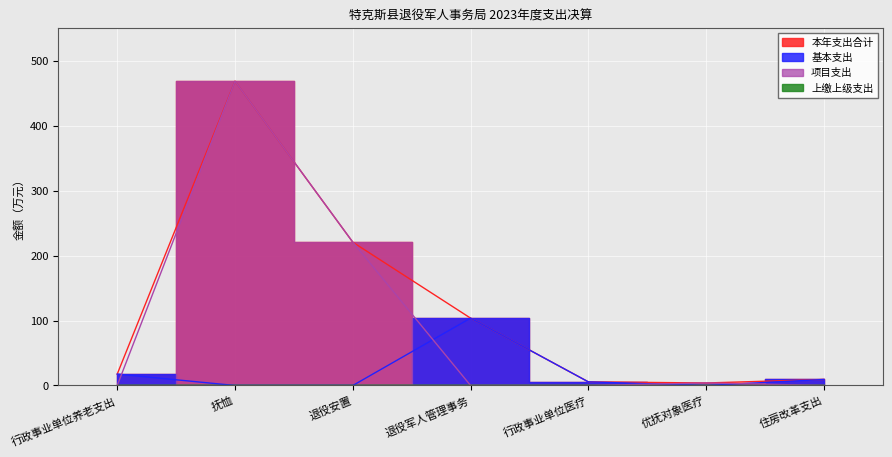

Which category has the lowest value across all series?

抚恤